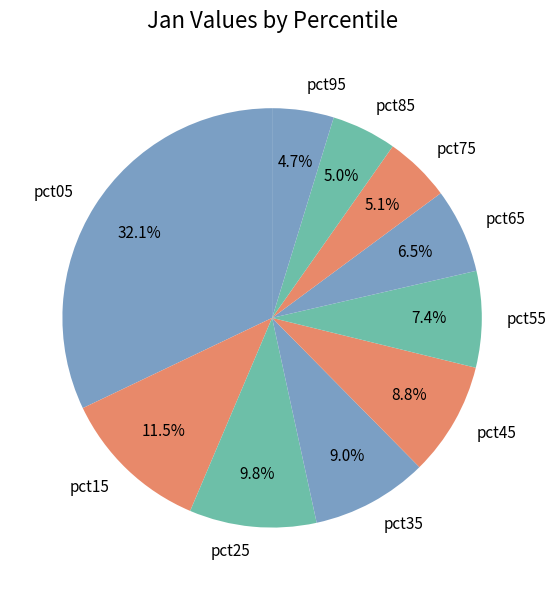

What is the total percentage of pct65 and pct45?

15.3%